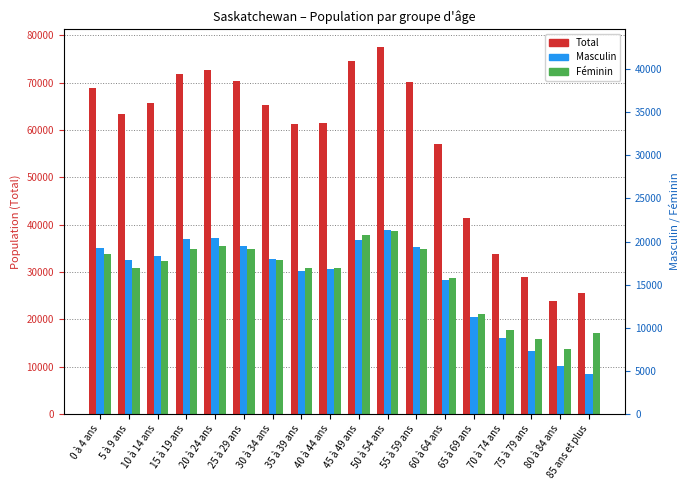

Rank the series at 15 à 19 ans from lowest to highest value.

Féminin, Masculin, Total